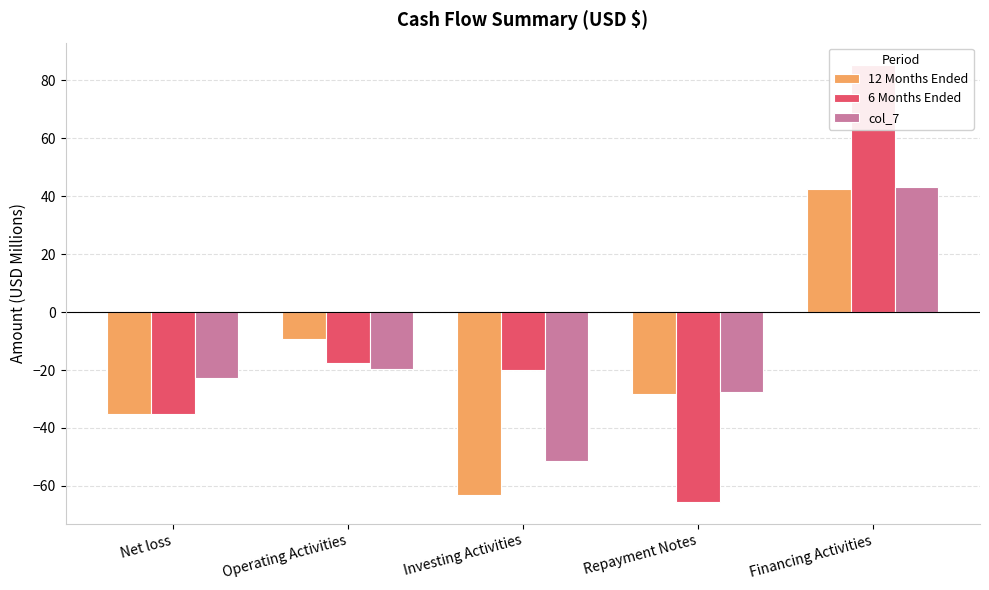

What is the value of the col_7 bar at the 5th from the left?

43.1